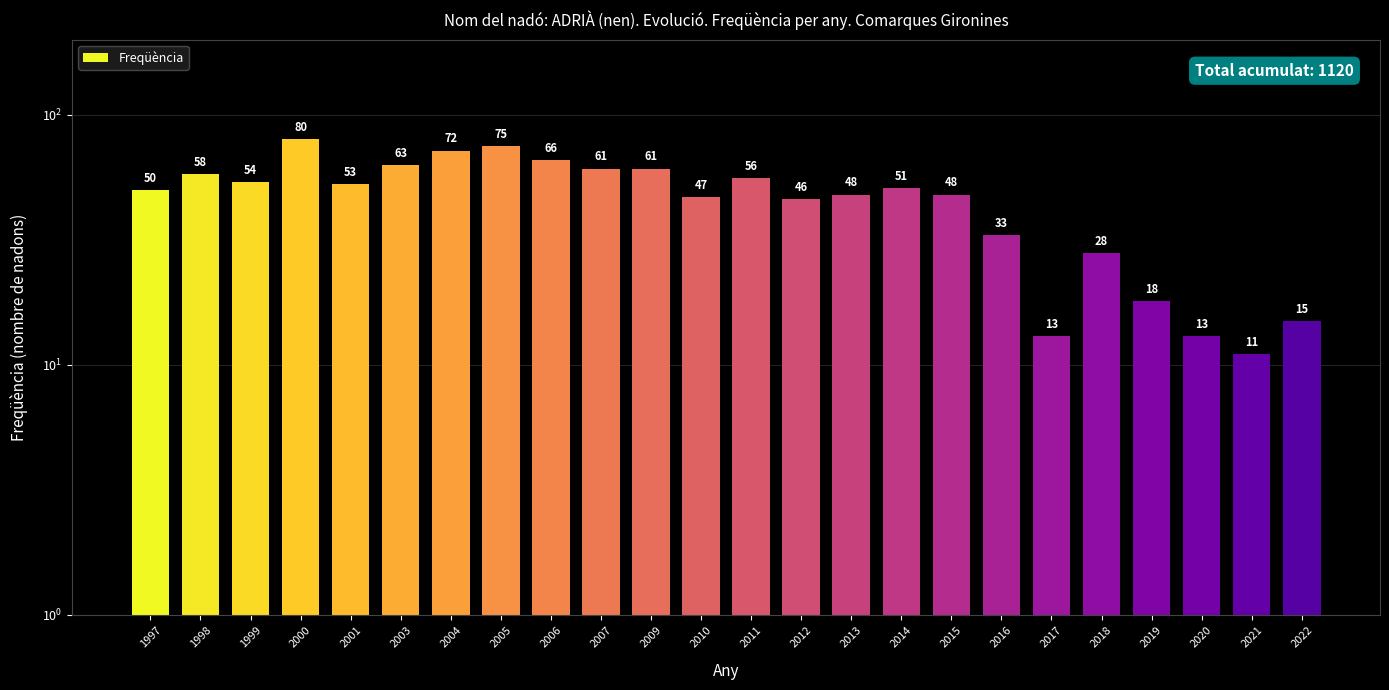

The value at 2003 is 33. True or false?

False